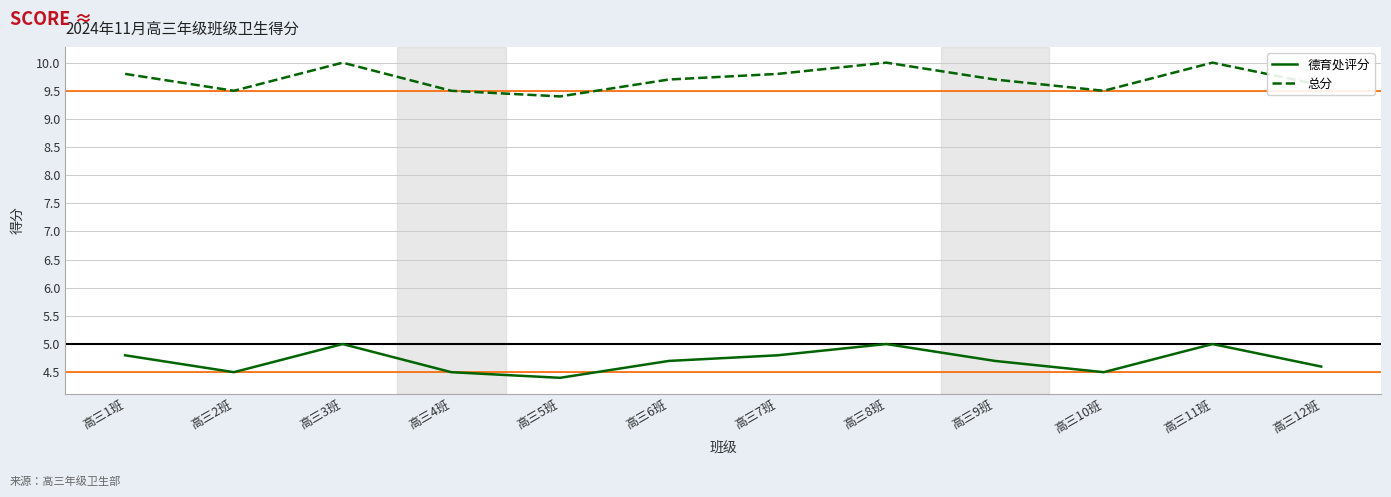

How many series are shown in this chart?

2